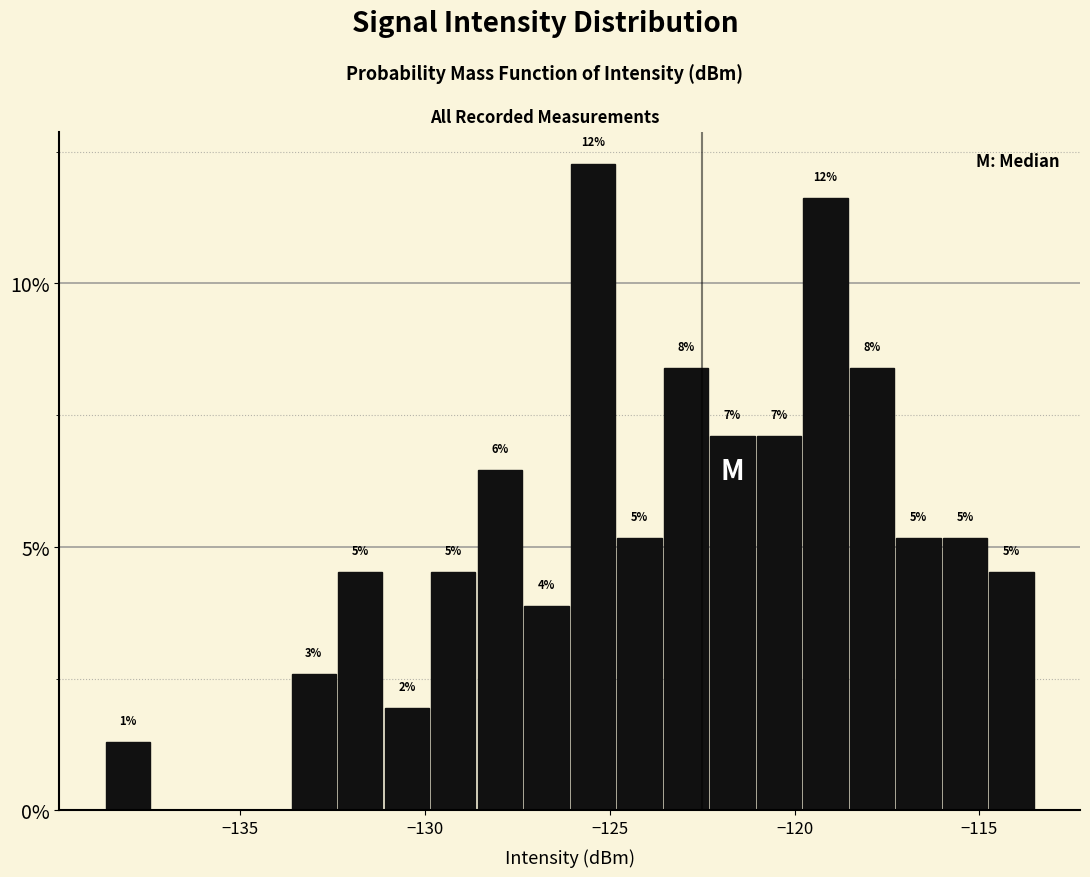

Read against the x-axis, roughly where is the centre of the tallest bar?

-125.5